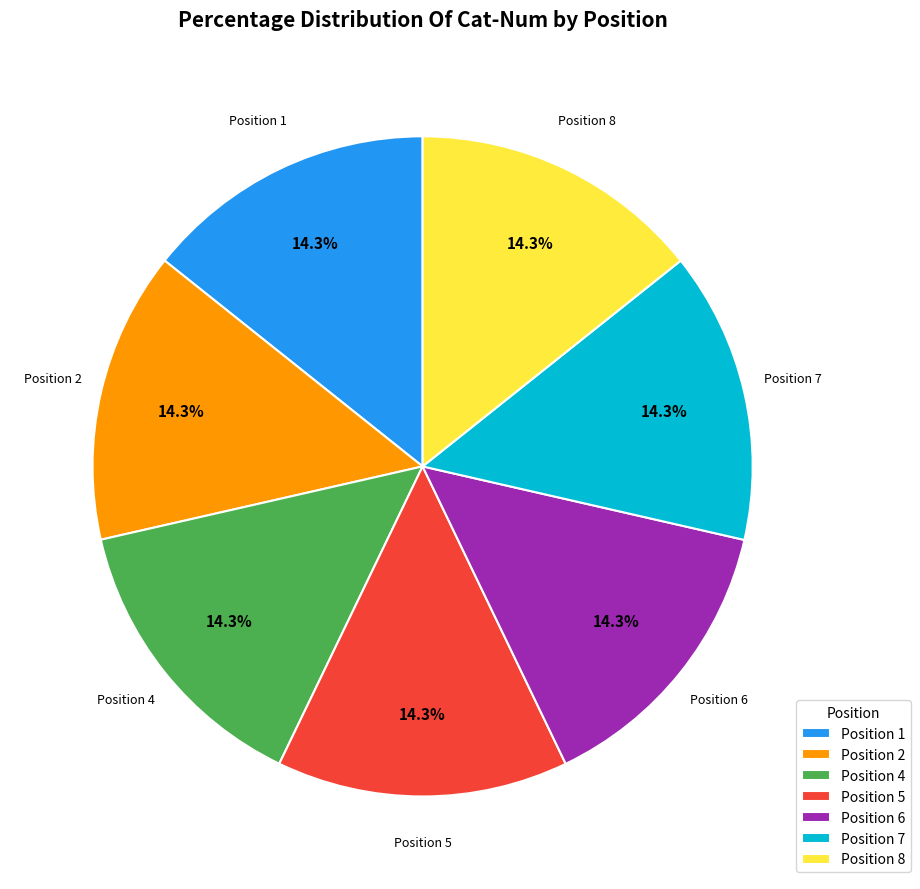

What percentage is NOT represented by Position 2?

85.7%